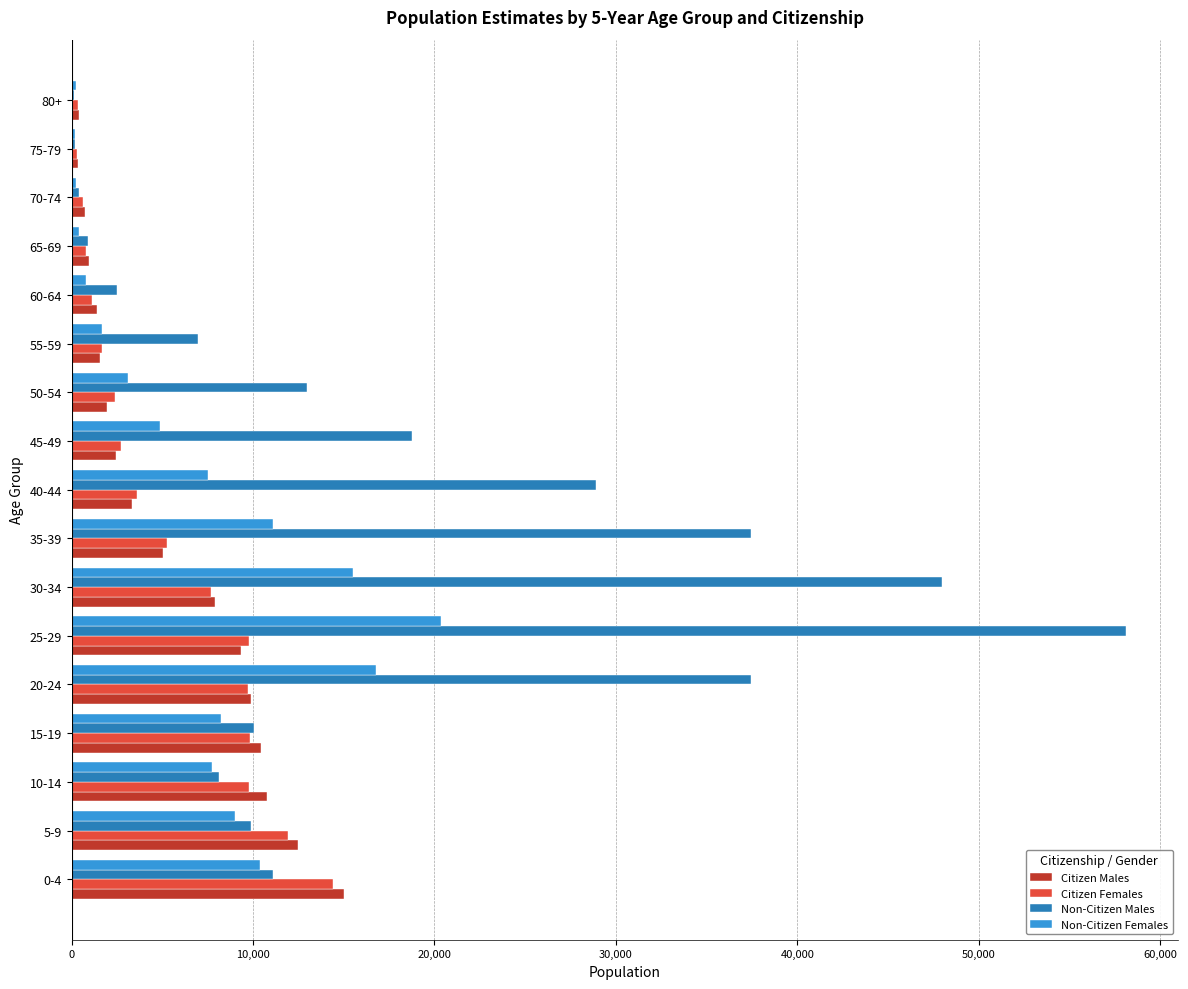

At which label does Citizen Males reach its peak?

0-4